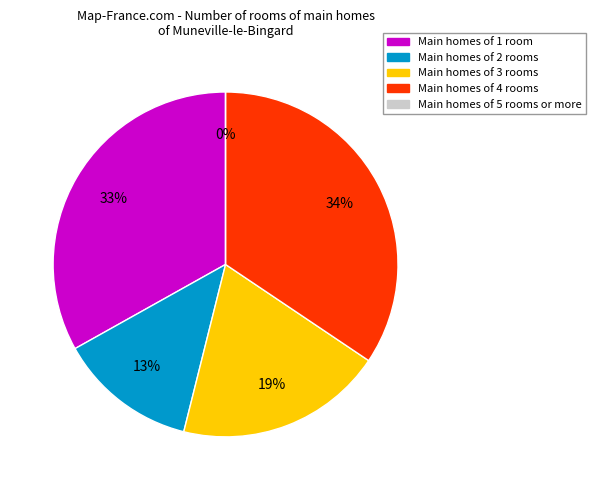

The Total Docs. (3years) slice represents 41% of the pie. True or false?

False